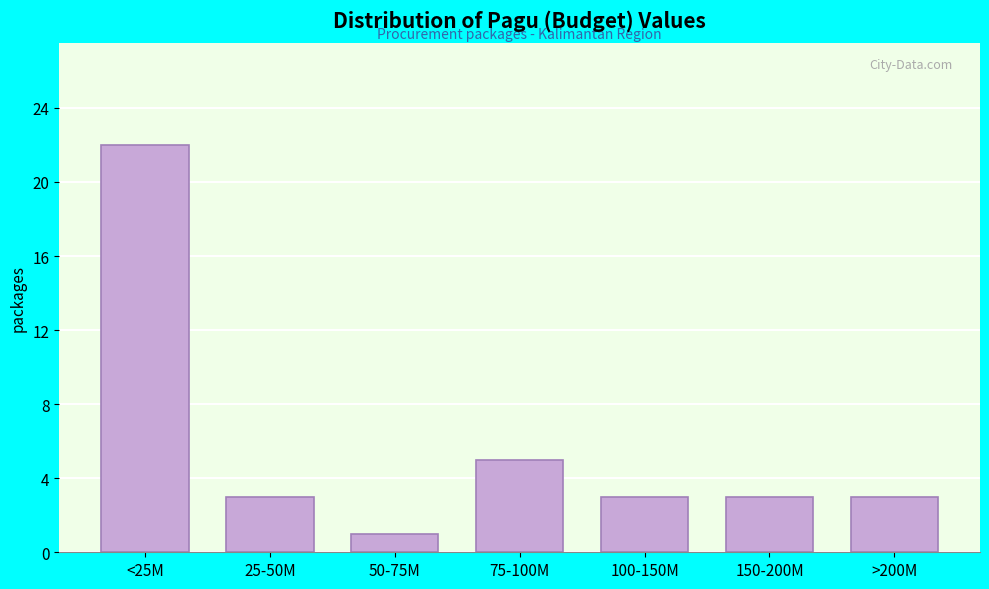

Reading left to right, what are all the values shown in this chart?

22	3	1	5	3	3	3